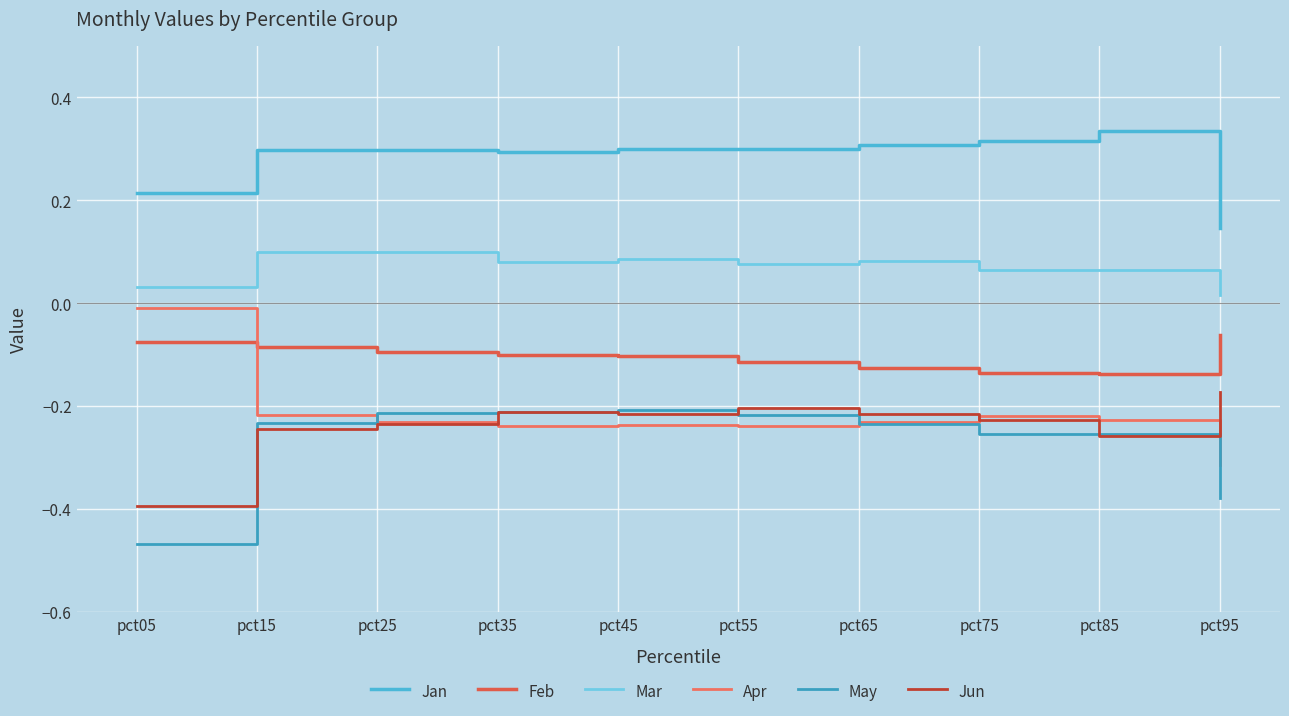

In Jun, how many points are higher than both neighbors (excluding endpoints)?

2